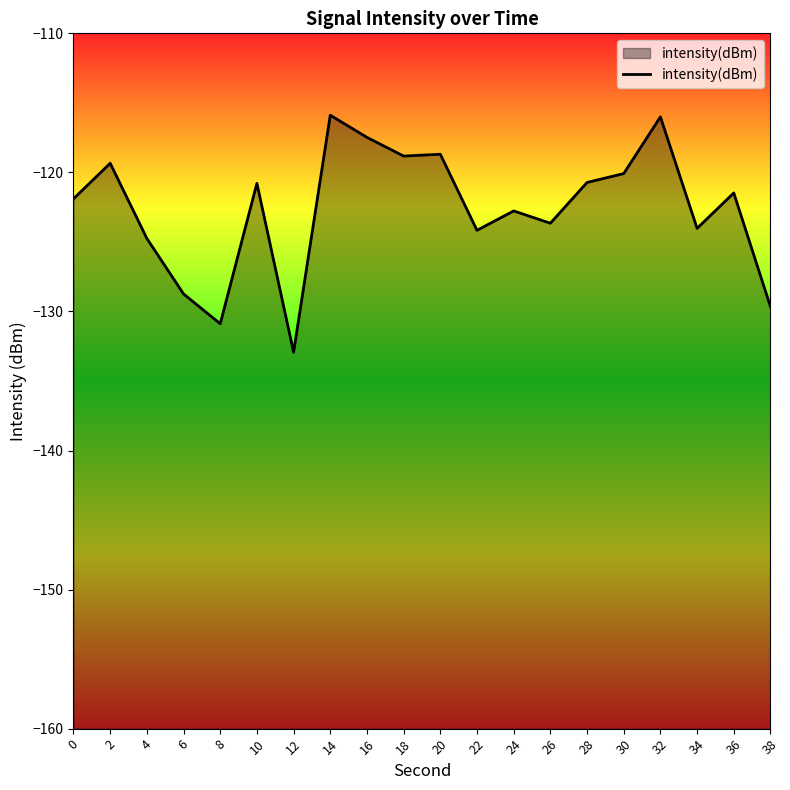

True or false: the data shows -27.9 at 32.

False